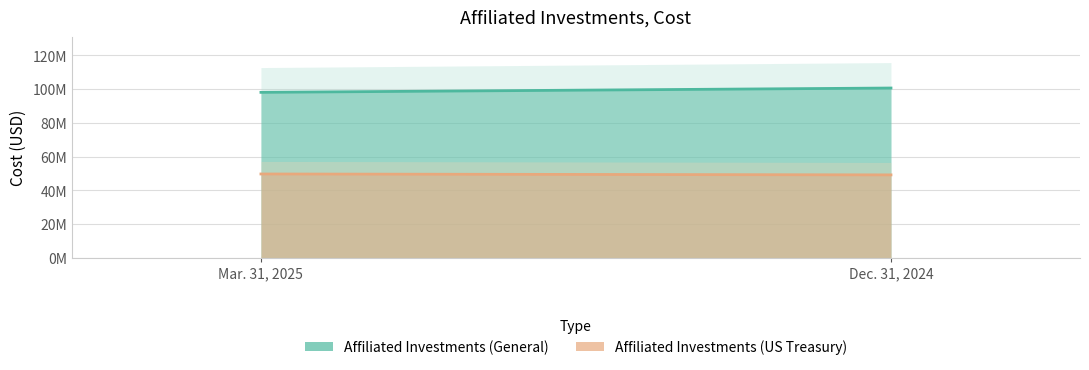

What is the difference between the Affiliated Investments (US Treasury) values at Mar. 31, 2025 and Dec. 31, 2024?

540801